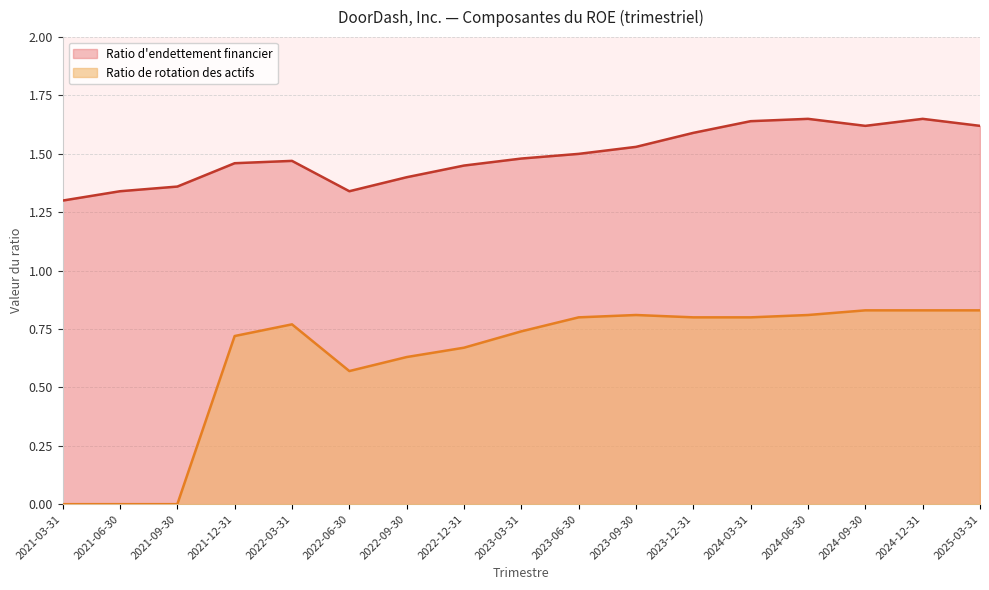

What is the label of the 17th point from the right?

2021-03-31